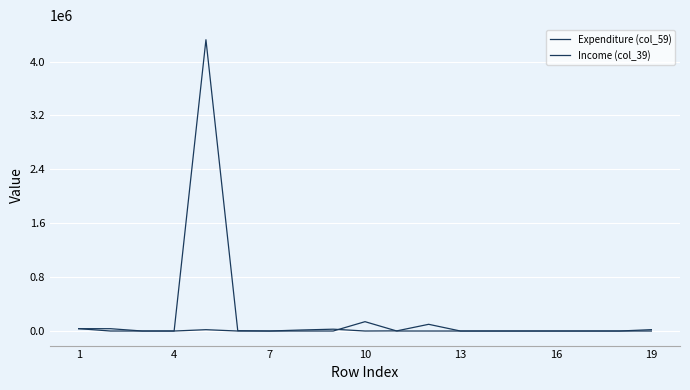

Between which two adjacent categories do Expenditure (col_59) and Income (col_39) first intersect?

1 and 4